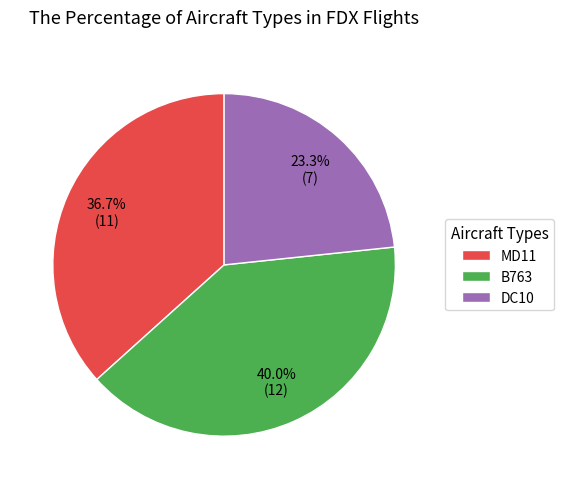

What portion of the pie excludes MD11?

63.3%